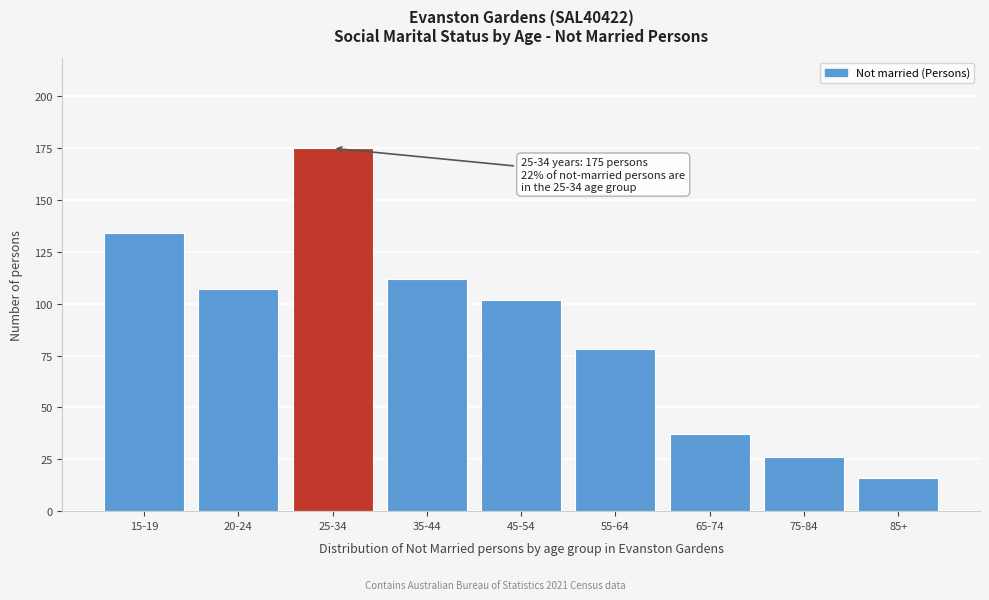

Reading left to right, list all the values displayed in this chart.

134	107	175	112	102	78	37	26	16